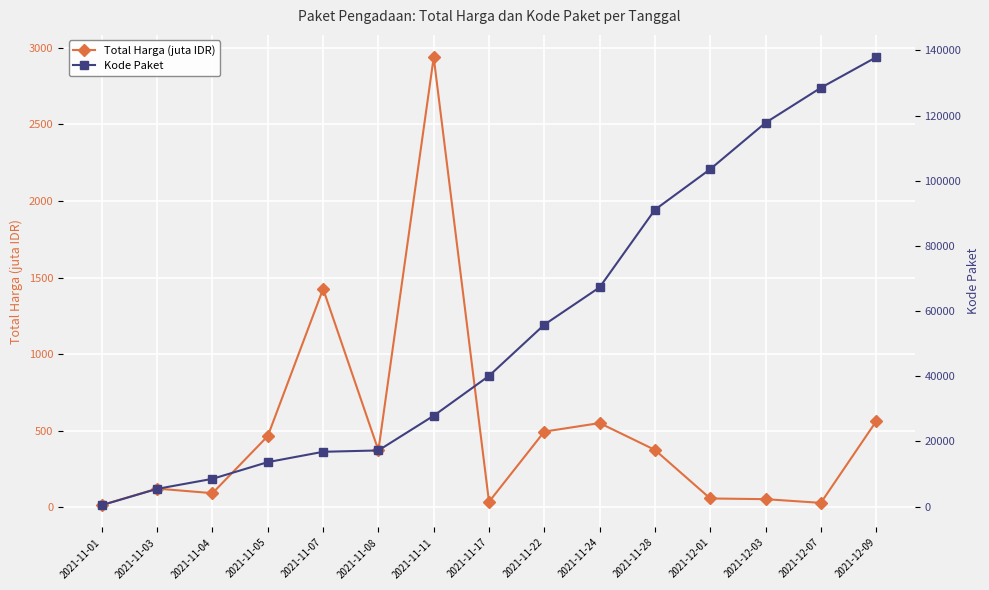

Reading left to right, transcribe all the data shown in this chart.

Total Harga (juta IDR): 12.8	120.6	90.7	464.0	1425.9	370.6	2939.0	34.3	493.0	548.8	373.4	56.2	51.6	27.4	560.0
Kode Paket: 464.0	5449.0	8530.0	13652.0	16823.0	17238.0	27891.0	40112.0	55826.0	67279.0	91101.0	103541.0	117783.0	128516.0	137876.0